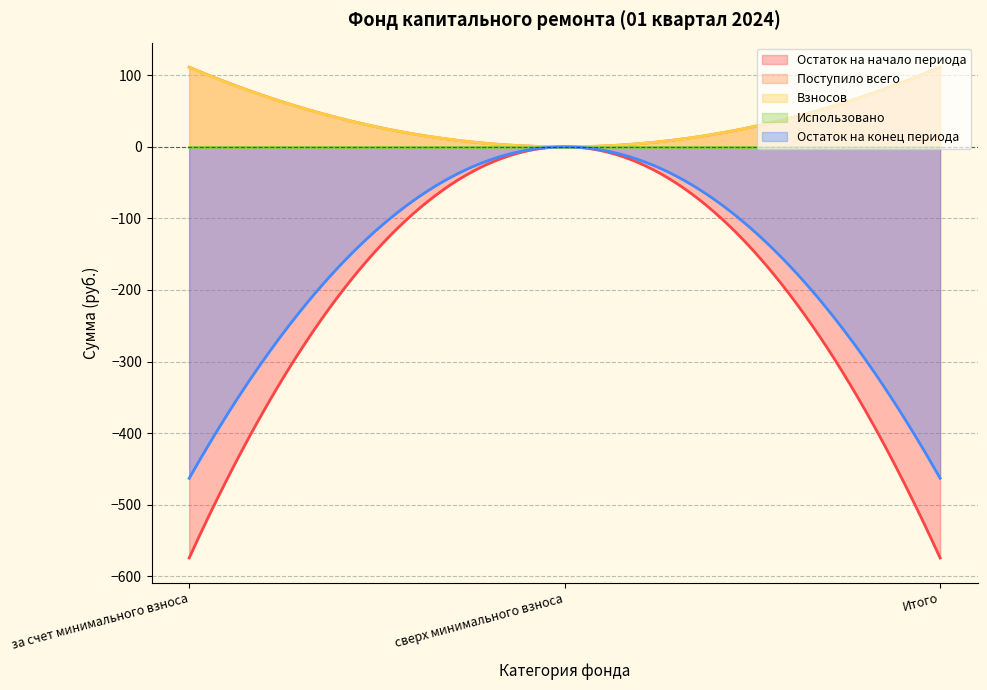

Is it true that Остаток на начало периода equals -755.2 at за счет минимального взноса?

False